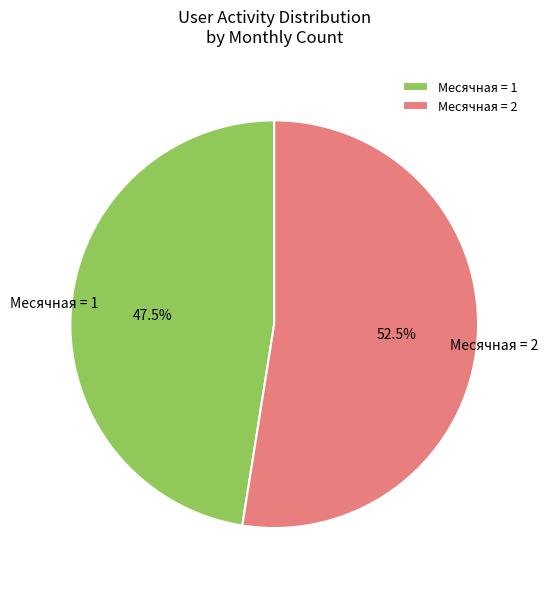

Rank the categories by value from lowest to highest.

Месячная = 1, Месячная = 2